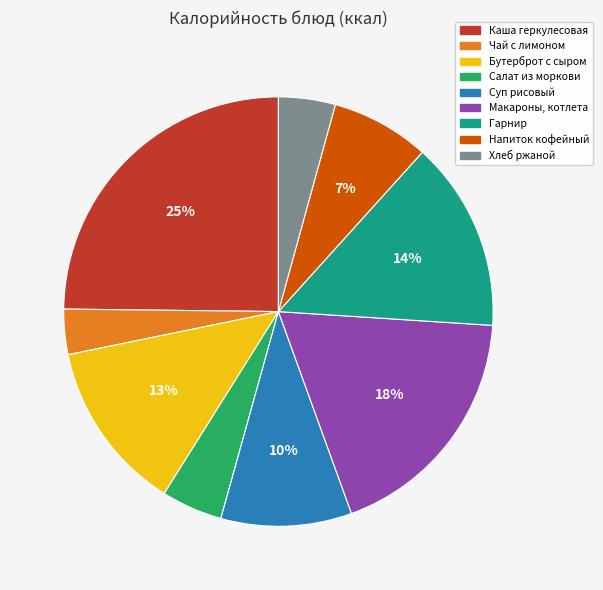

Does Гарнир represent more than half of the total?

No